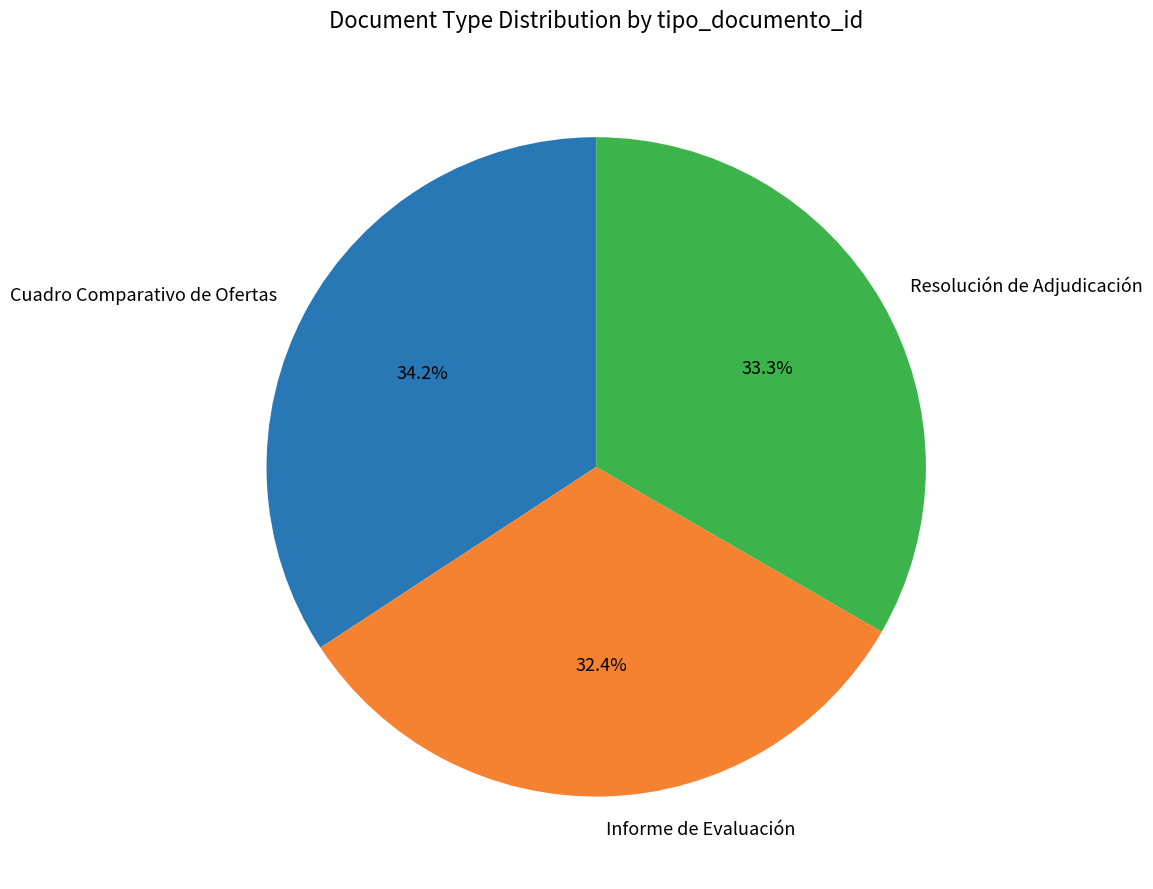

The Cuadro Comparativo de Ofertas slice represents 49% of the pie. True or false?

False